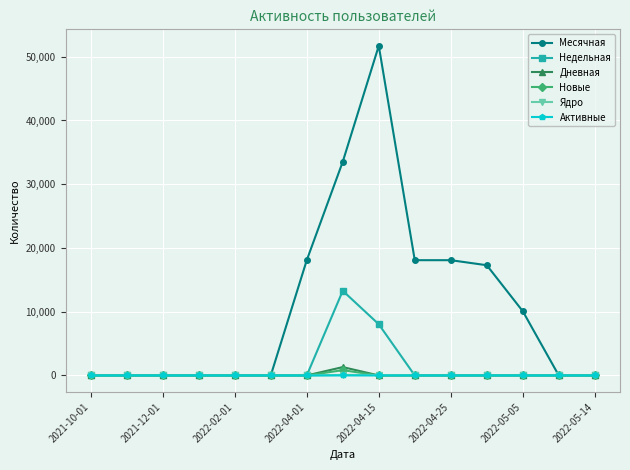

At how many categories does at least one series exceed 9765?

7